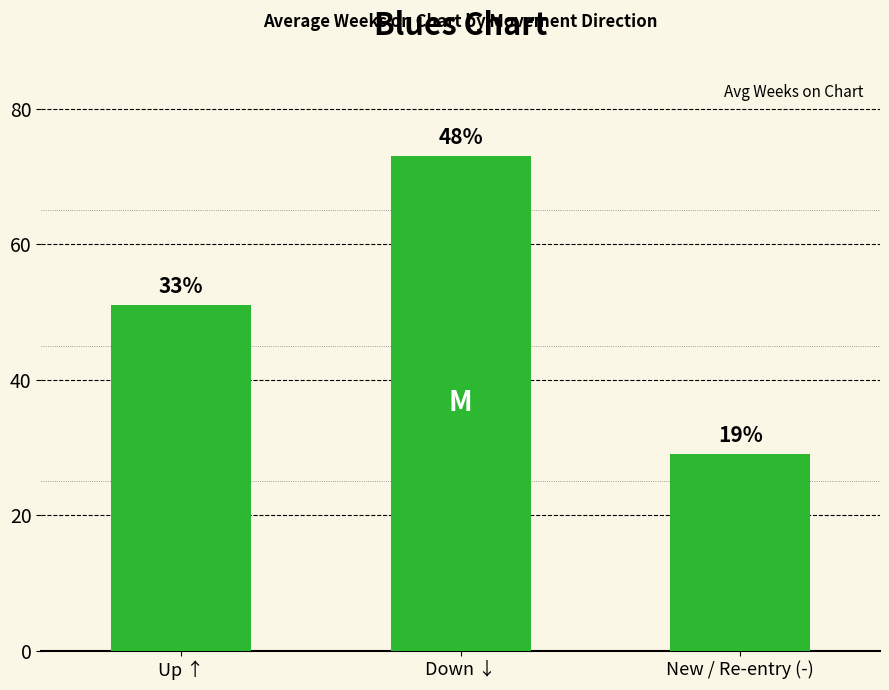

Read the value at New / Re-entry (-).

29